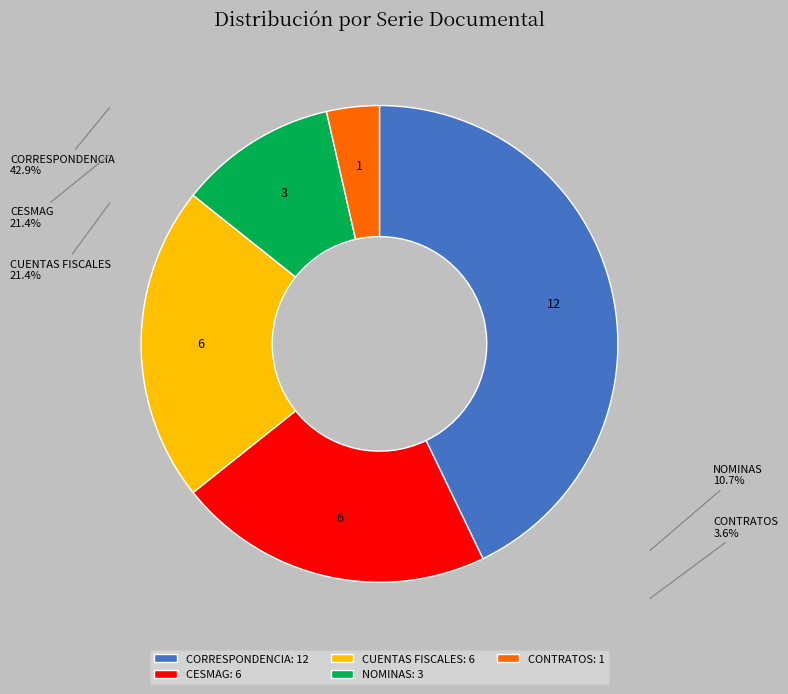

How much of the chart is everything except CESMAG?

78.6%